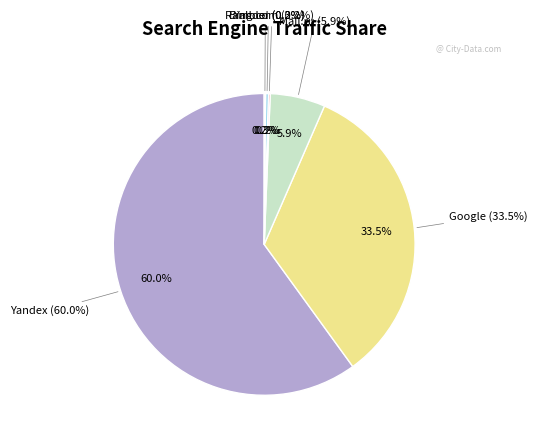

Which slice is the smallest?

Rambler